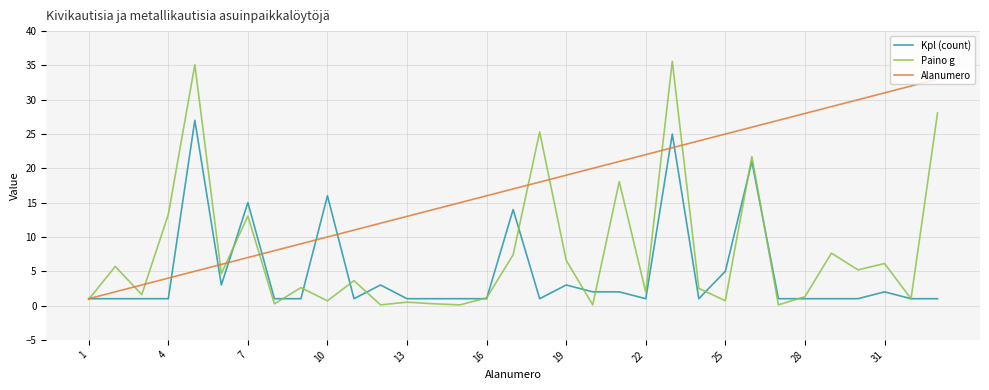

Which series has the largest range (max minus min)?

Paino g